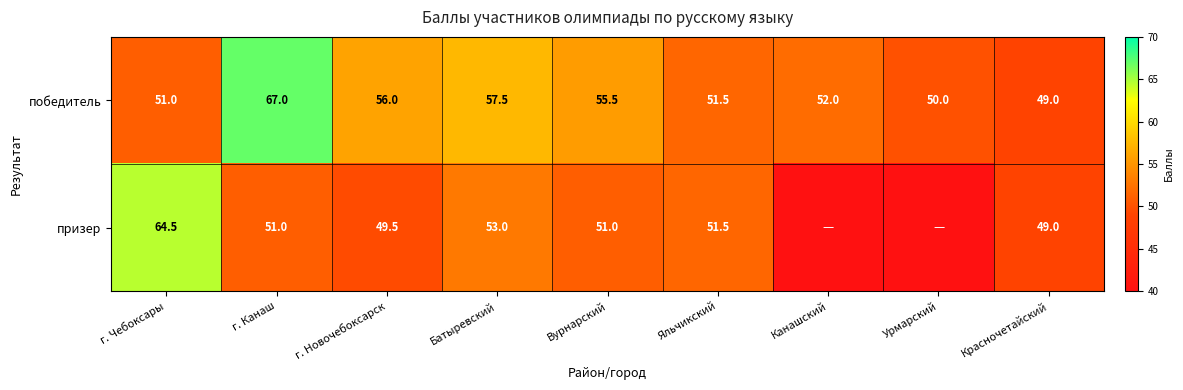

What is the difference between the maximum and minimum values in the победитель series?

18.0